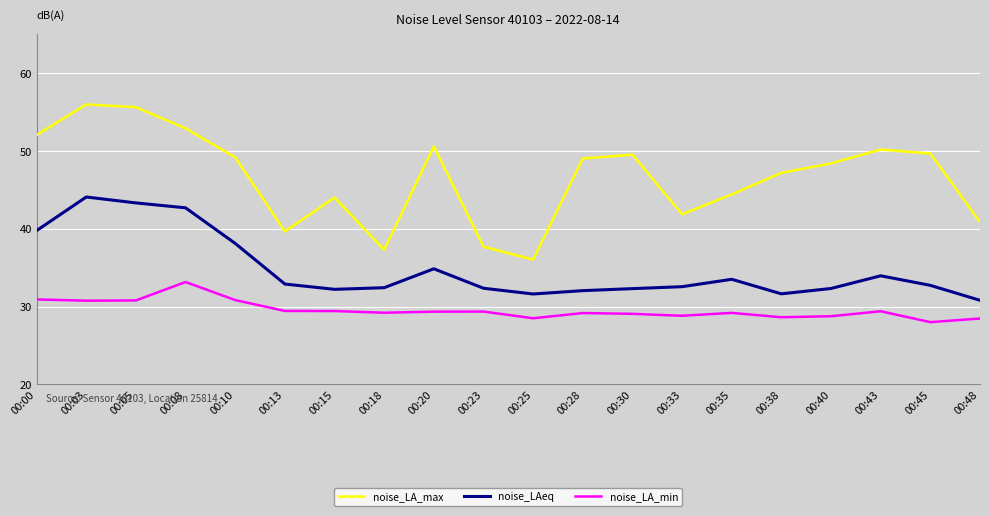

Rank the series by their average value, from lowest to highest.

noise_LA_min, noise_LAeq, noise_LA_max